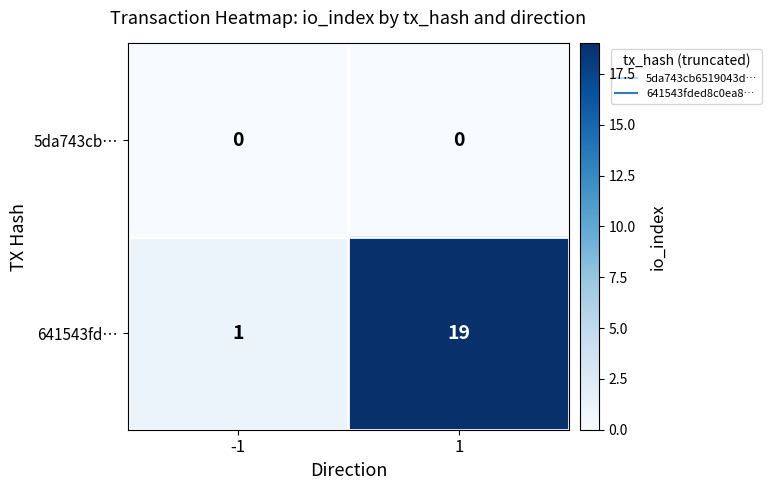

Which series has the largest total across all categories?

641543fd…